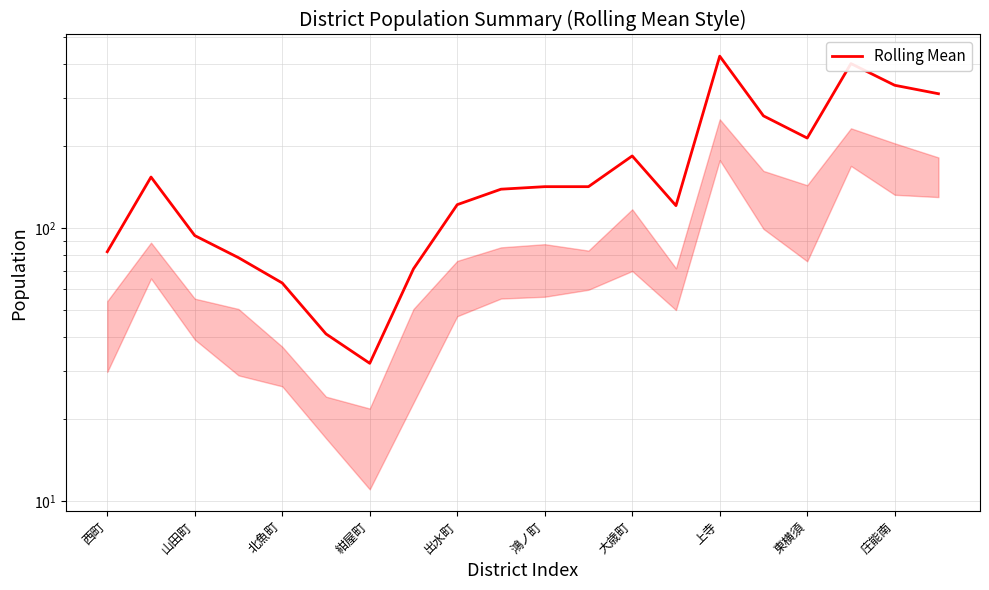

How many categories are shown in the chart?

20